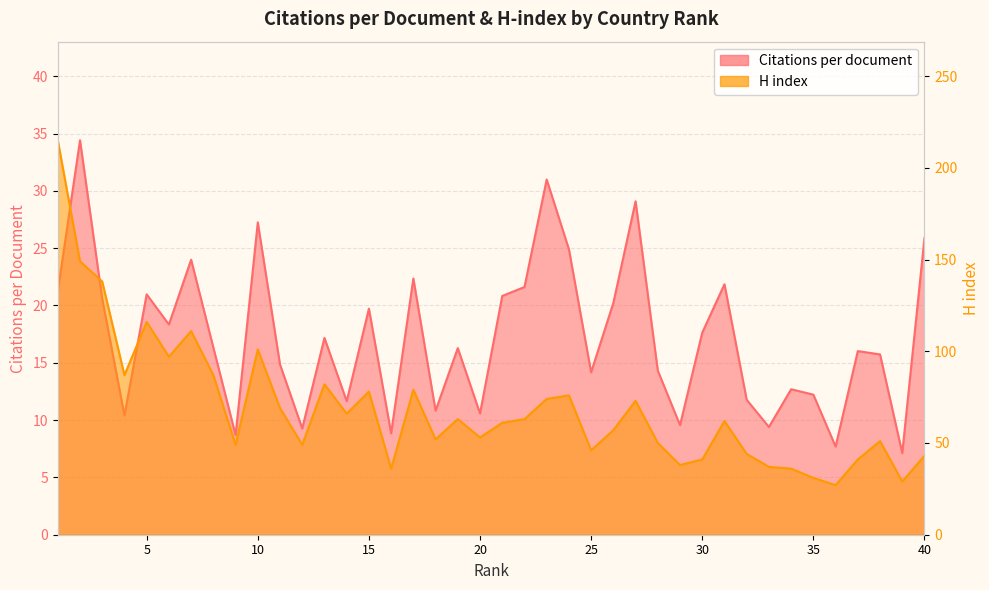

At how many categories does at least one series exceed 76?

12